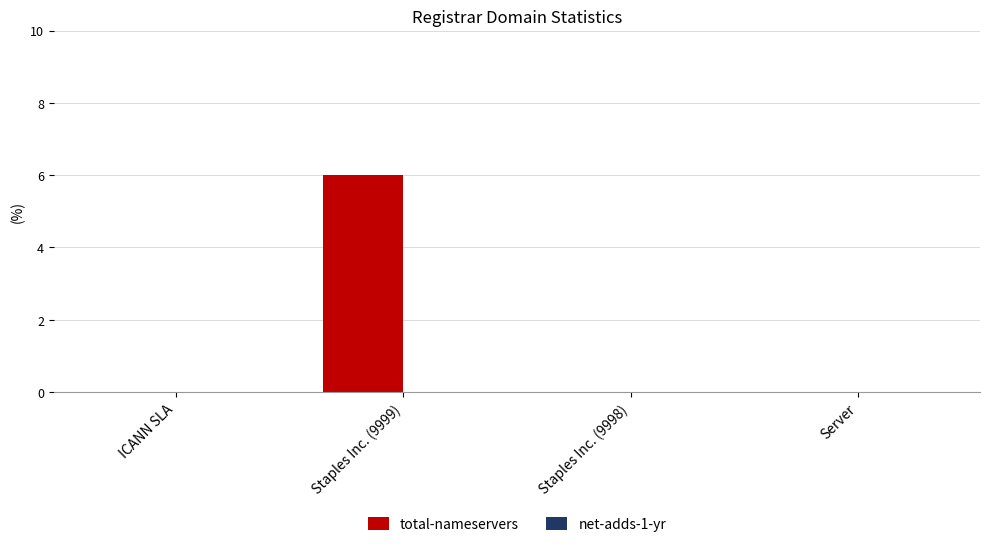

The chart shows a value of 0 at Server. True or false?

True